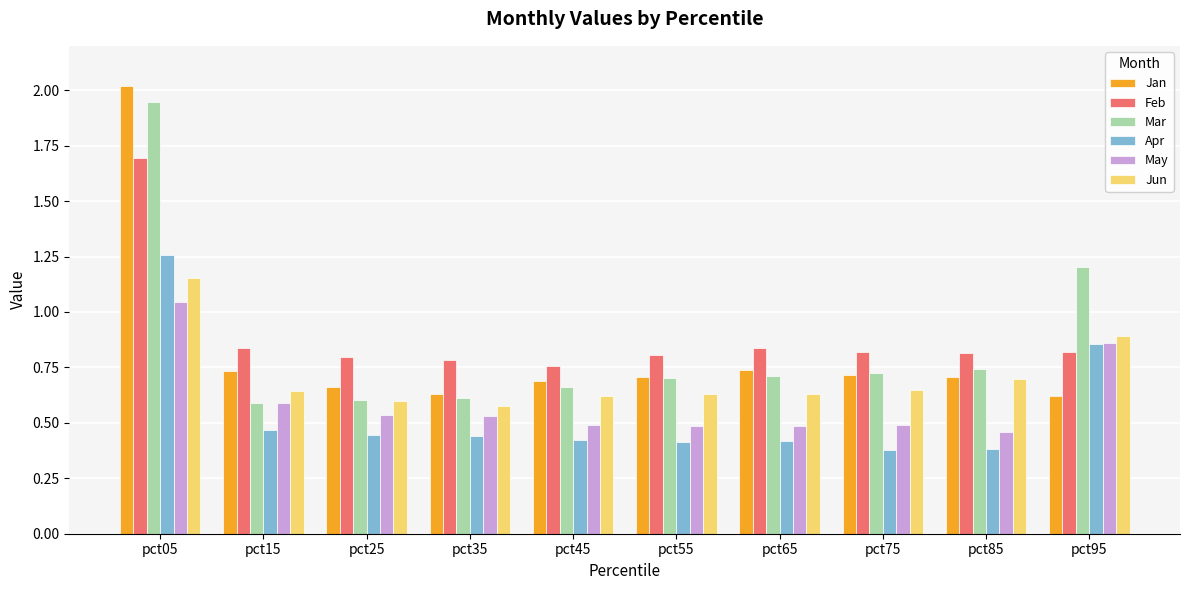

What is the maximum value shown in the chart?

2.0